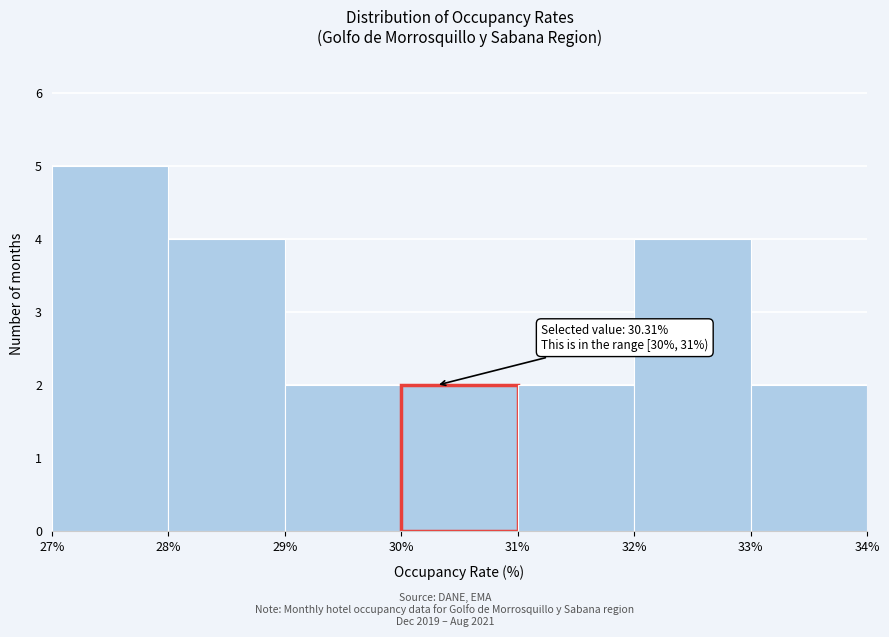

Which range on the x-axis has the tallest bar?

27% to 28%